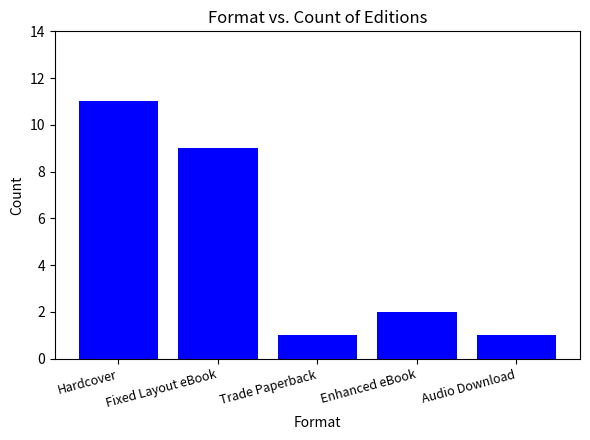

Does the chart contain stacked bars?

No